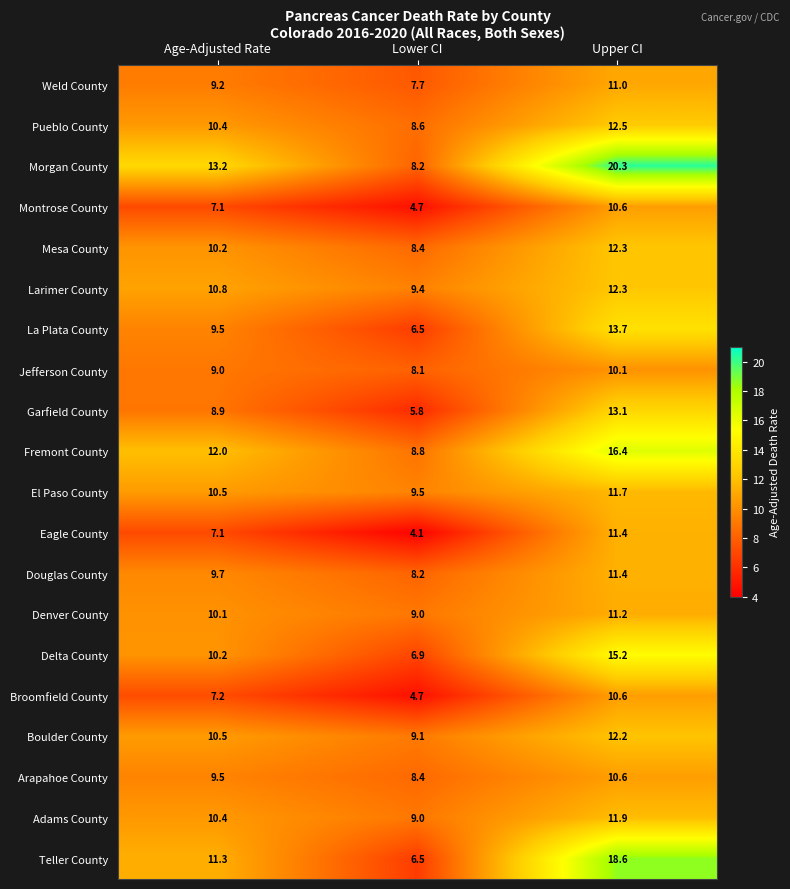

What is the smallest value displayed?

4.1